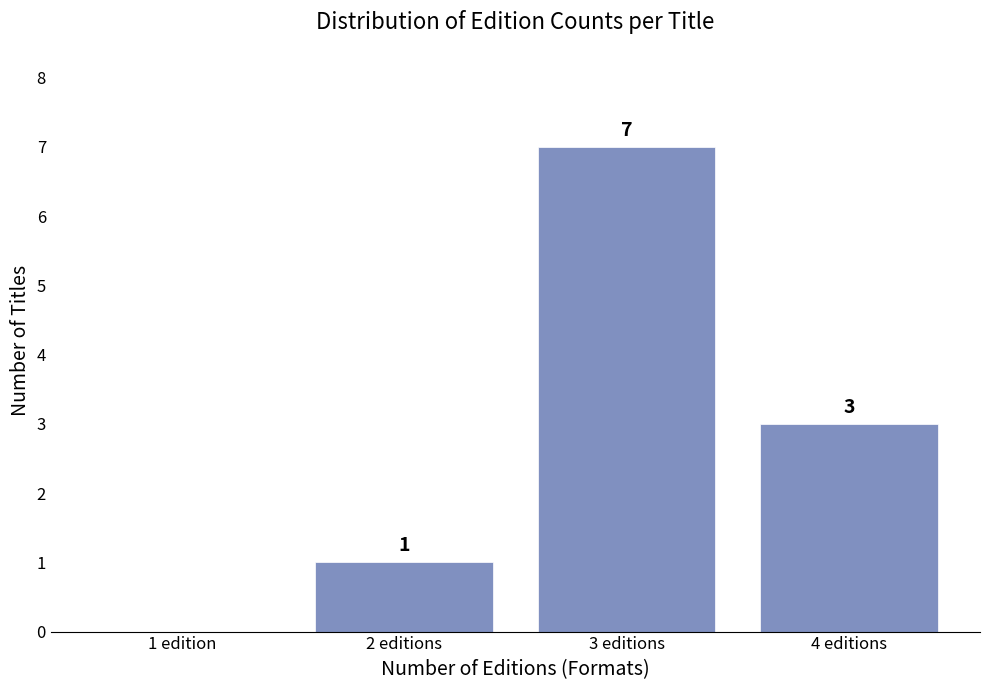

Reading right to left, extract all data points from this chart.

4 editions=3	3 editions=7	2 editions=1	1 edition=0